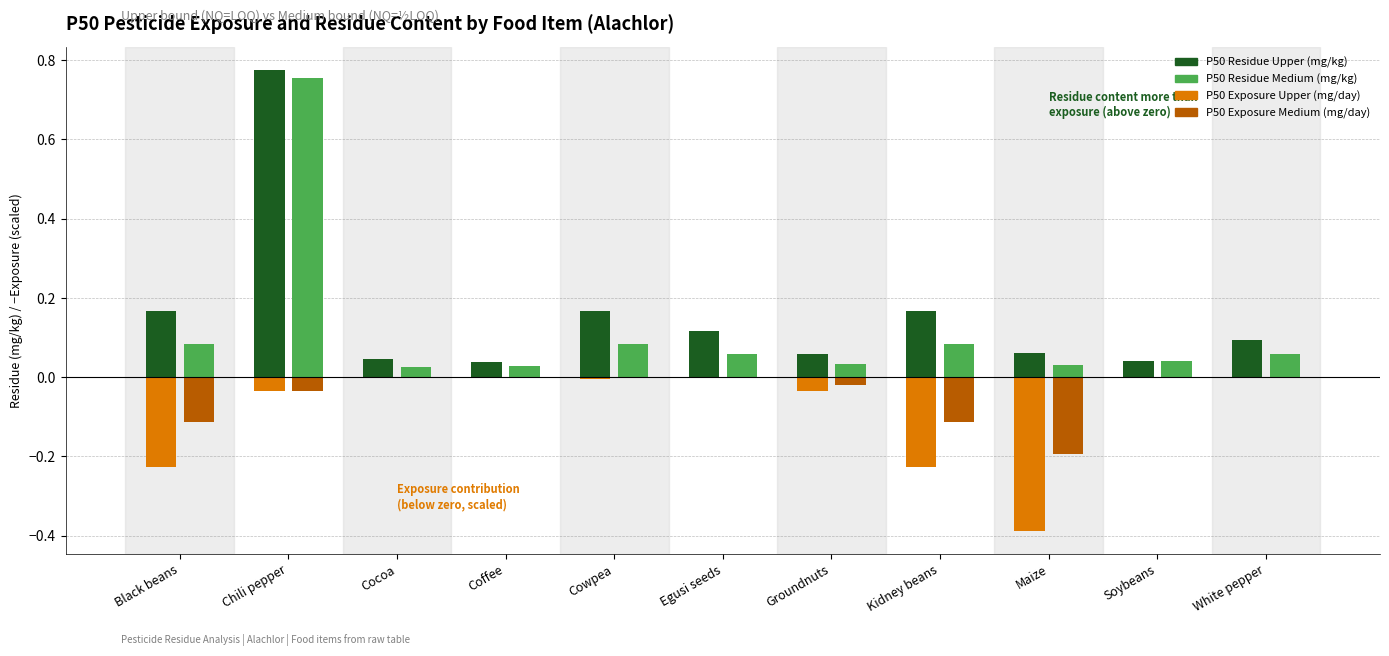

Which label corresponds to the largest value in the chart?

Chili pepper